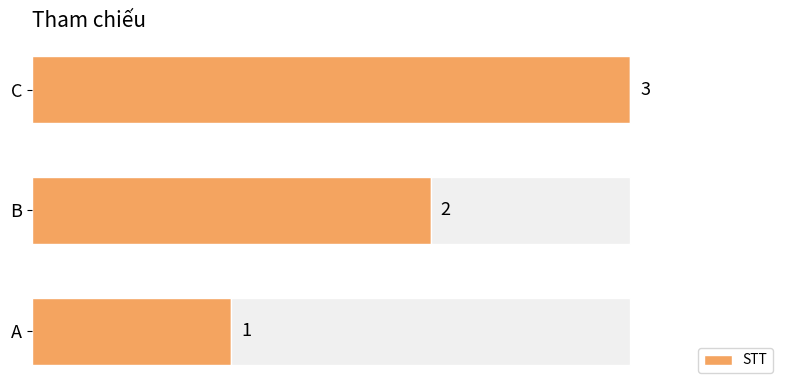

At which label is STT closest to 2?

B